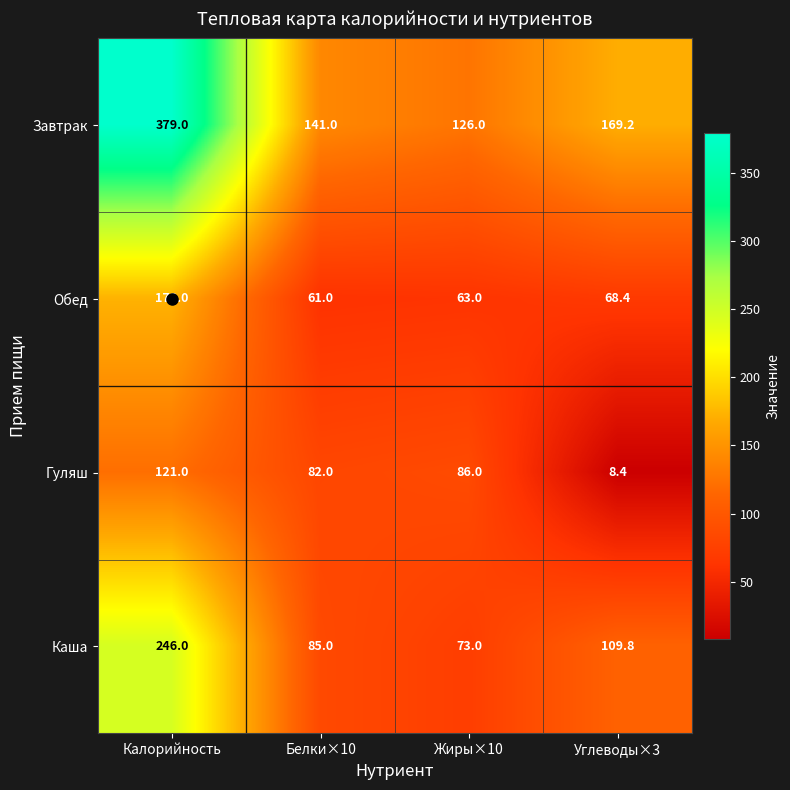

What is the difference between the Гуляш values at Углеводы×3 and Калорийность?

112.6